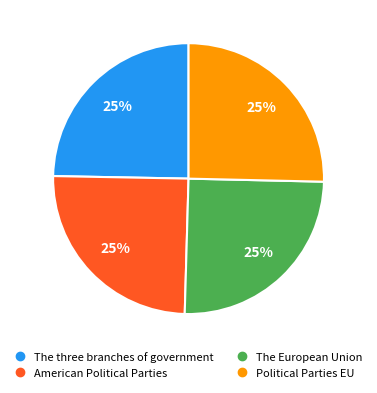

Is it true that Political Parties EU is 20% of the pie?

False